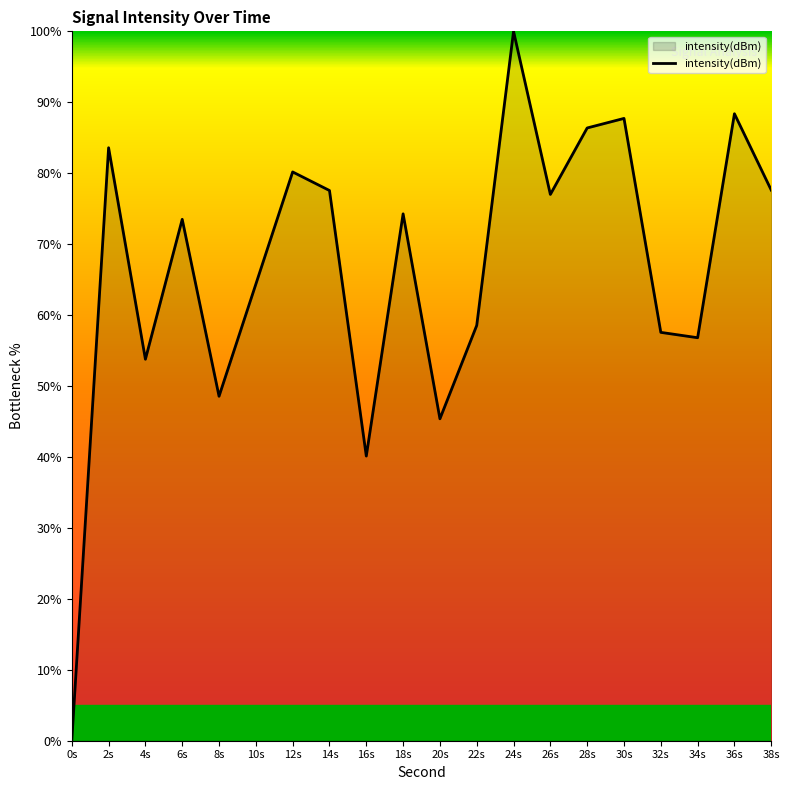

How many values exceed 74?

10